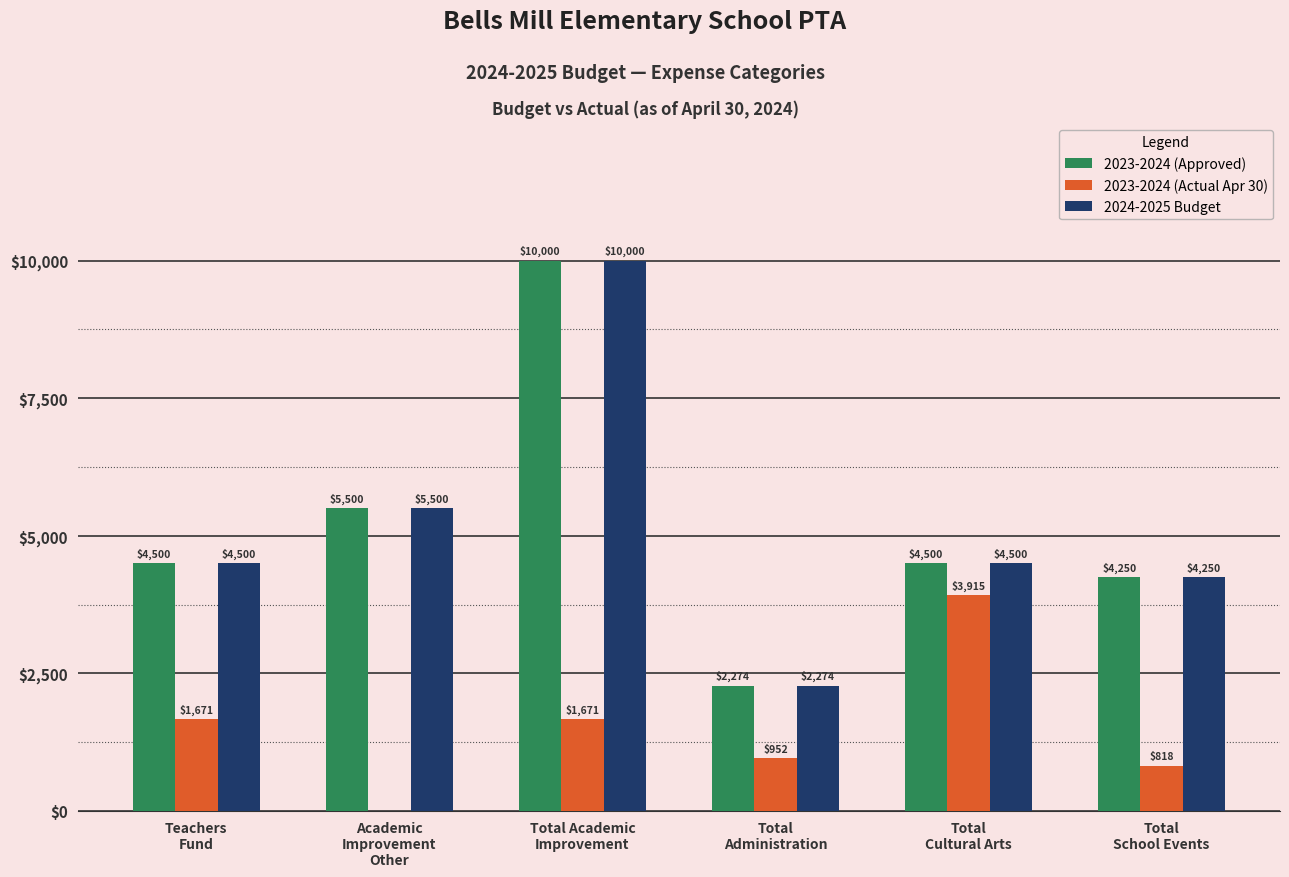

The value of 2023-2024 (Approved) at Total
School Events is 4250.0. True or false?

True